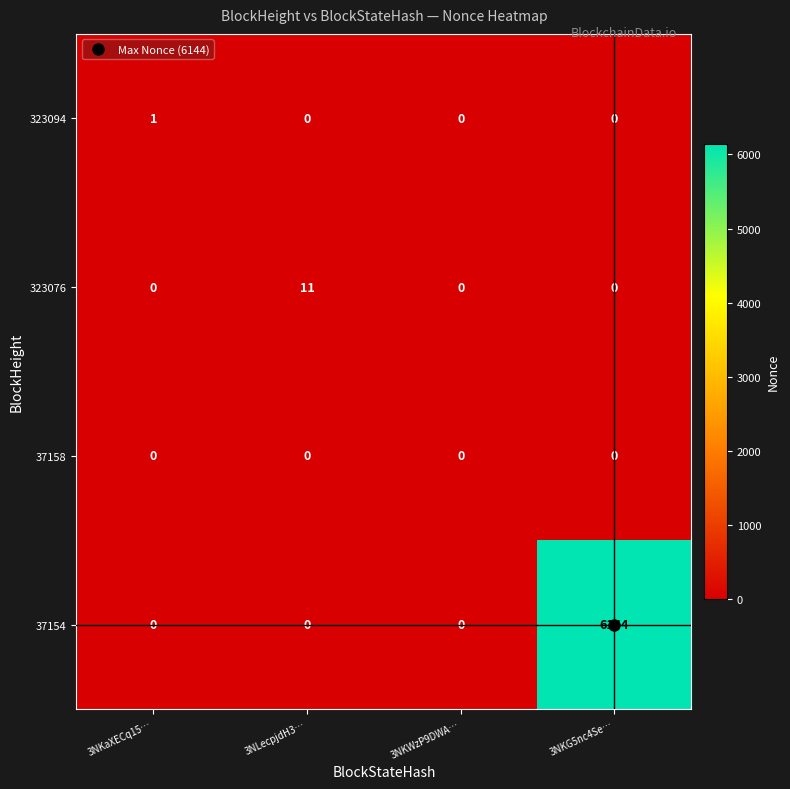

True or false: 323076 has a value of 11 at 3NLecpjdH3….

True